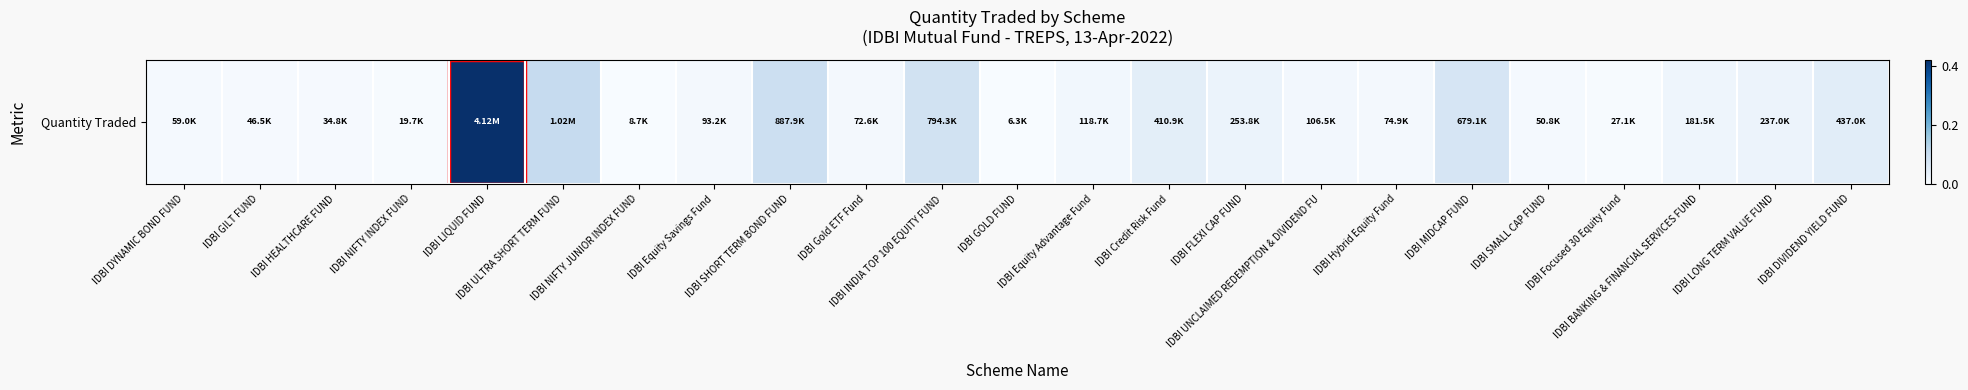

List the labels in order of value, smallest first.

IDBI GOLD FUND, IDBI NIFTY JUNIOR INDEX FUND, IDBI NIFTY INDEX FUND, IDBI Focused 30 Equity Fund, IDBI HEALTHCARE FUND, IDBI GILT FUND, IDBI SMALL CAP FUND, IDBI DYNAMIC BOND FUND, IDBI Gold ETF Fund, IDBI Hybrid Equity Fund, IDBI Equity Savings Fund, IDBI UNCLAIMED REDEMPTION & DIVIDEND FU, IDBI Equity Advantage Fund, IDBI BANKING & FINANCIAL SERVICES FUND, IDBI LONG TERM VALUE FUND, IDBI FLEXI CAP FUND, IDBI Credit Risk Fund, IDBI DIVIDEND YIELD FUND, IDBI MIDCAP FUND, IDBI INDIA TOP 100 EQUITY FUND, IDBI SHORT TERM BOND FUND, IDBI ULTRA SHORT TERM FUND, IDBI LIQUID FUND